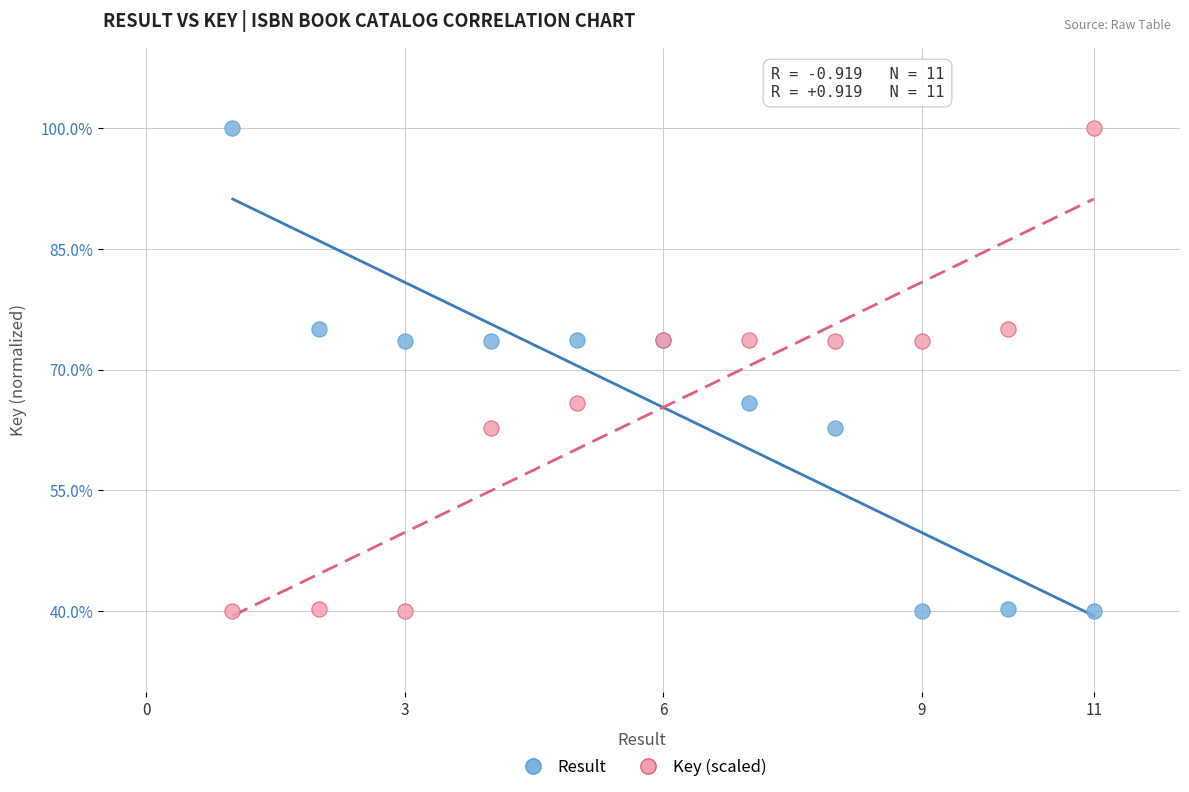

What are all the series names shown in the legend?

Result, Key (scaled)